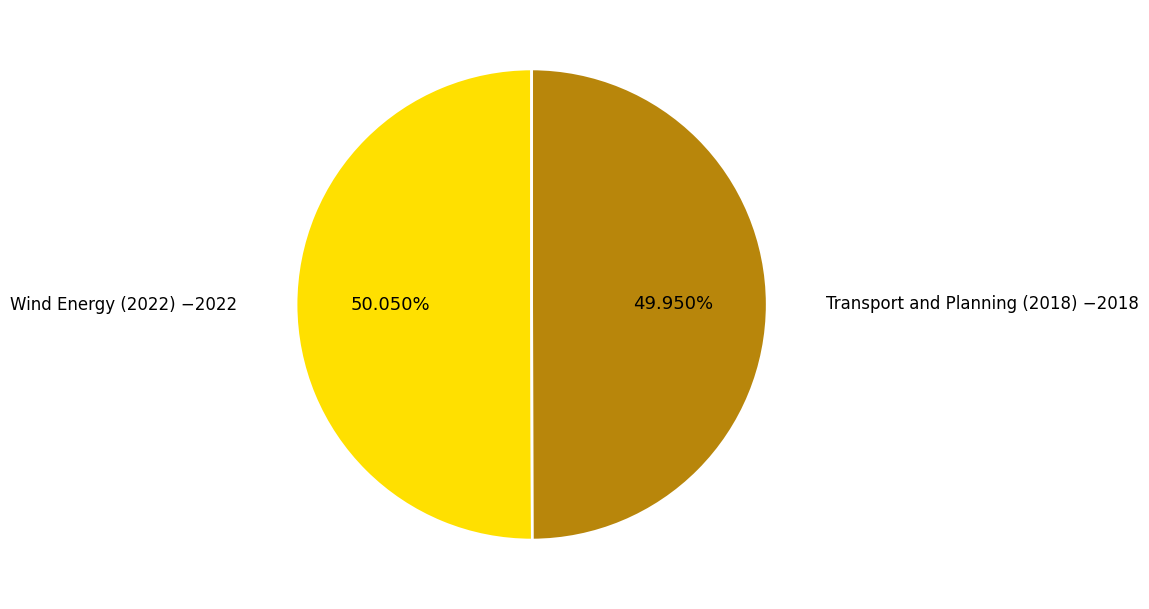

Is there a majority slice in this chart?

Yes